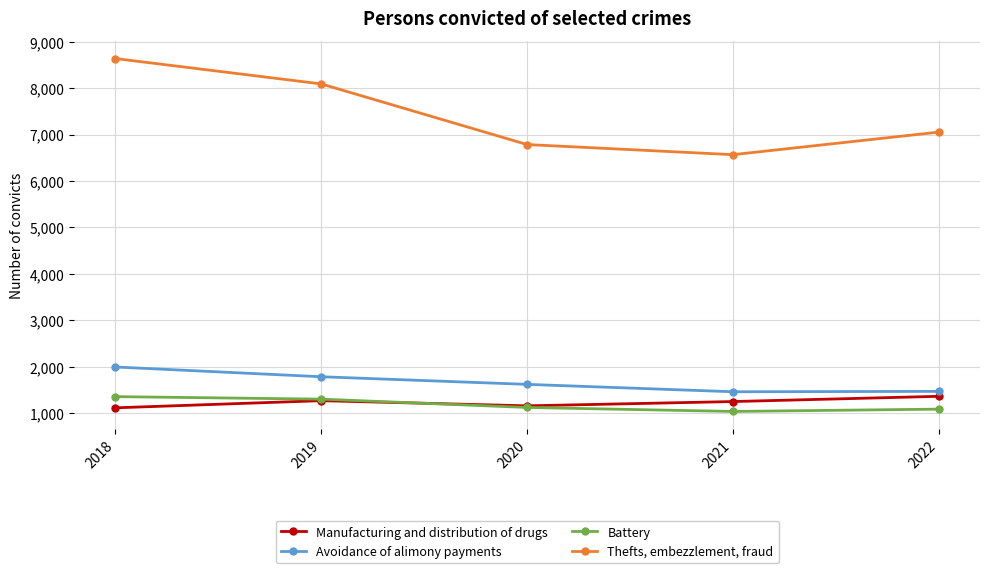

True or false: Avoidance of alimony payments and Battery intersect in this chart.

False